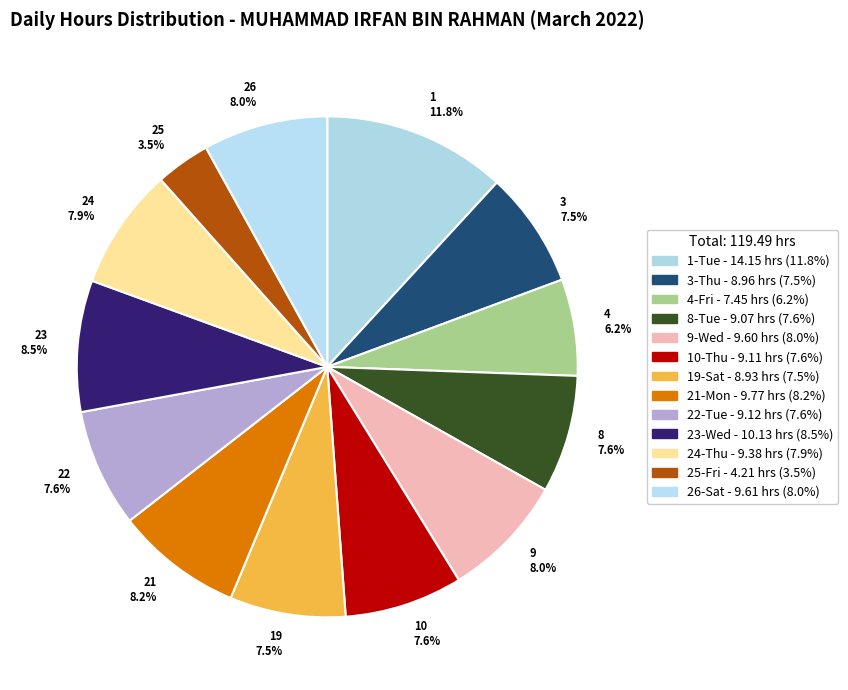

Combined, what portion of the pie is 24 7.9% and 9 8.0%?

15.9%